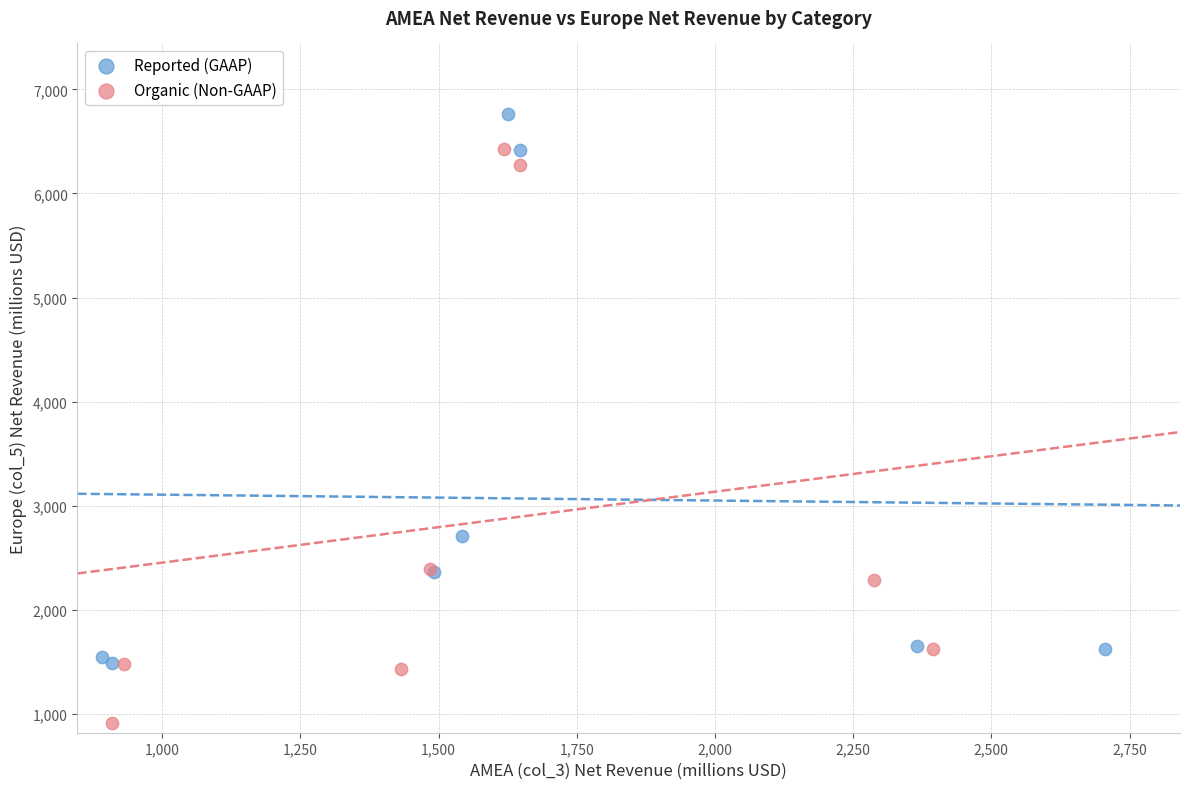

Which series has the largest Y range (max minus min)?

Organic (Non-GAAP)